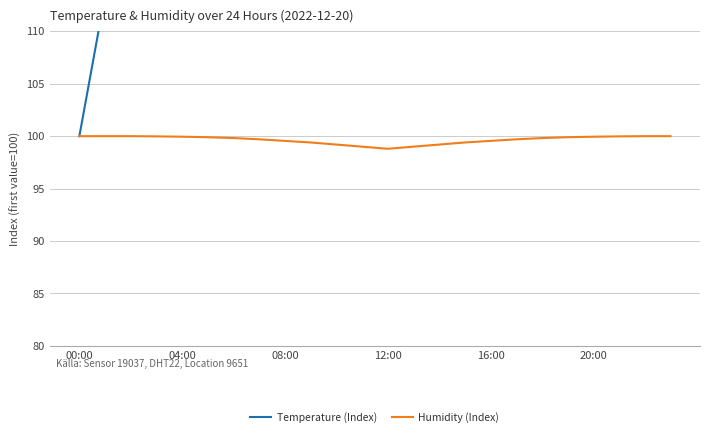

The value of Humidity (Index) at 20:00 is 61.4. True or false?

False